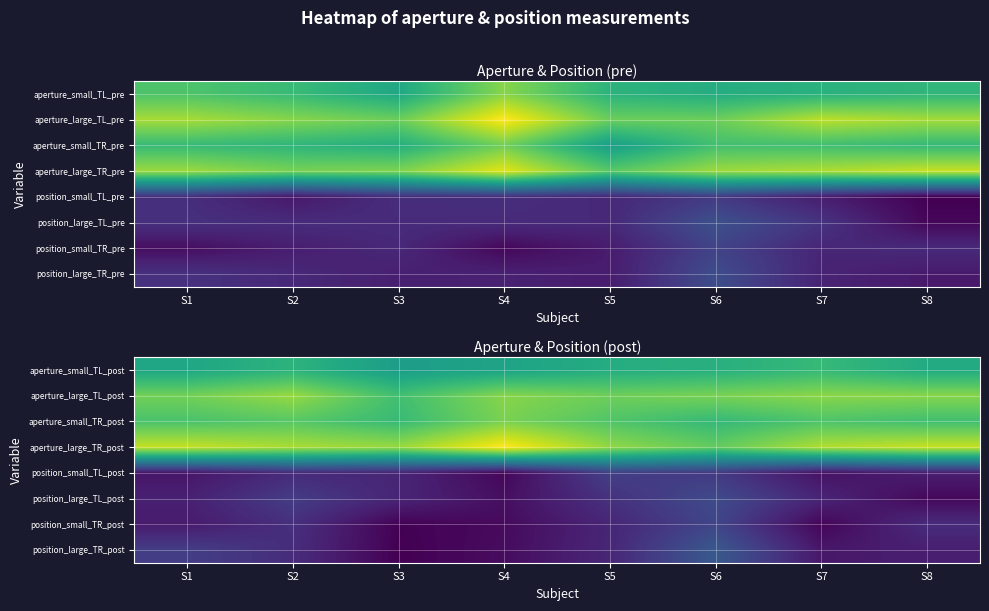

The position_small_TR_post series shows 1.1 at S4. True or false?

False